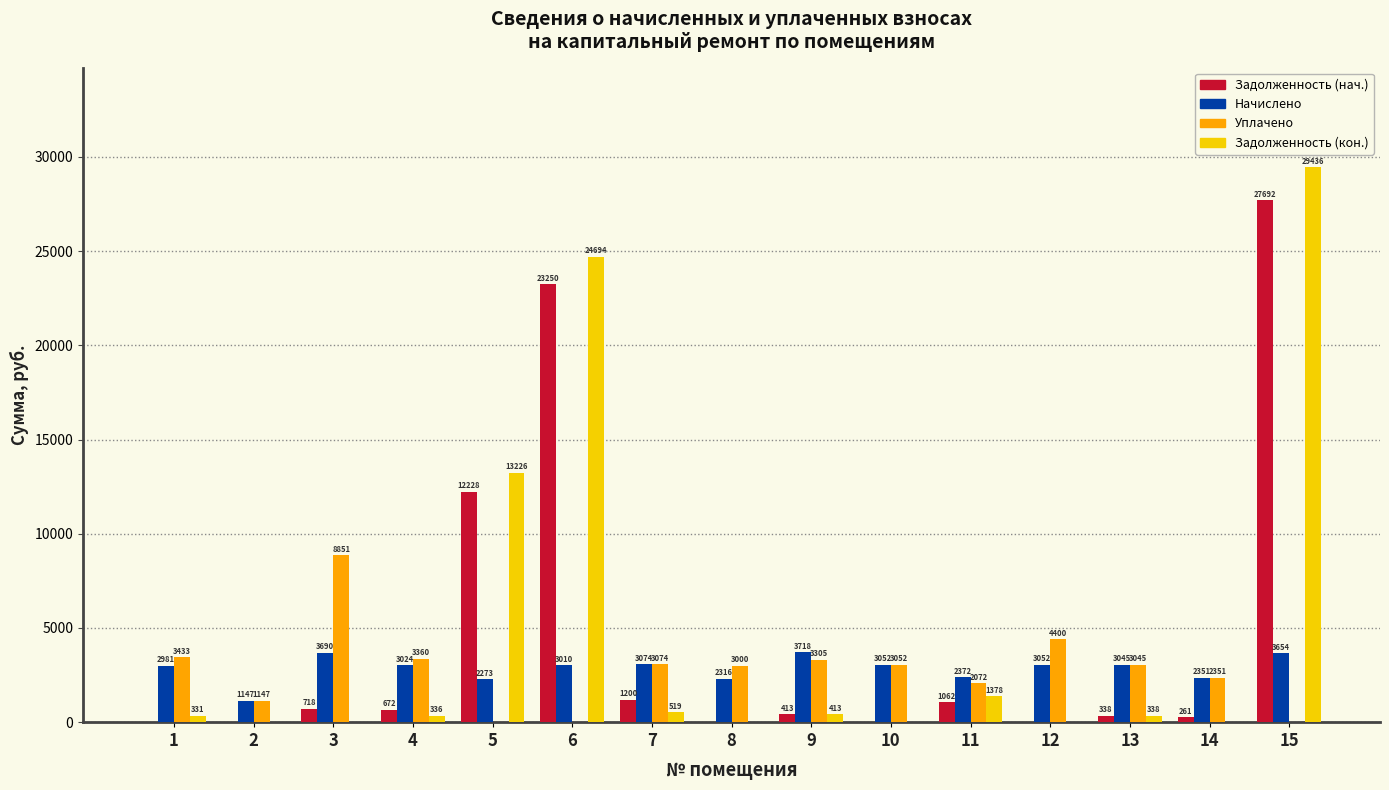

Which series has the widest spread of values?

Задолженность (кон.)